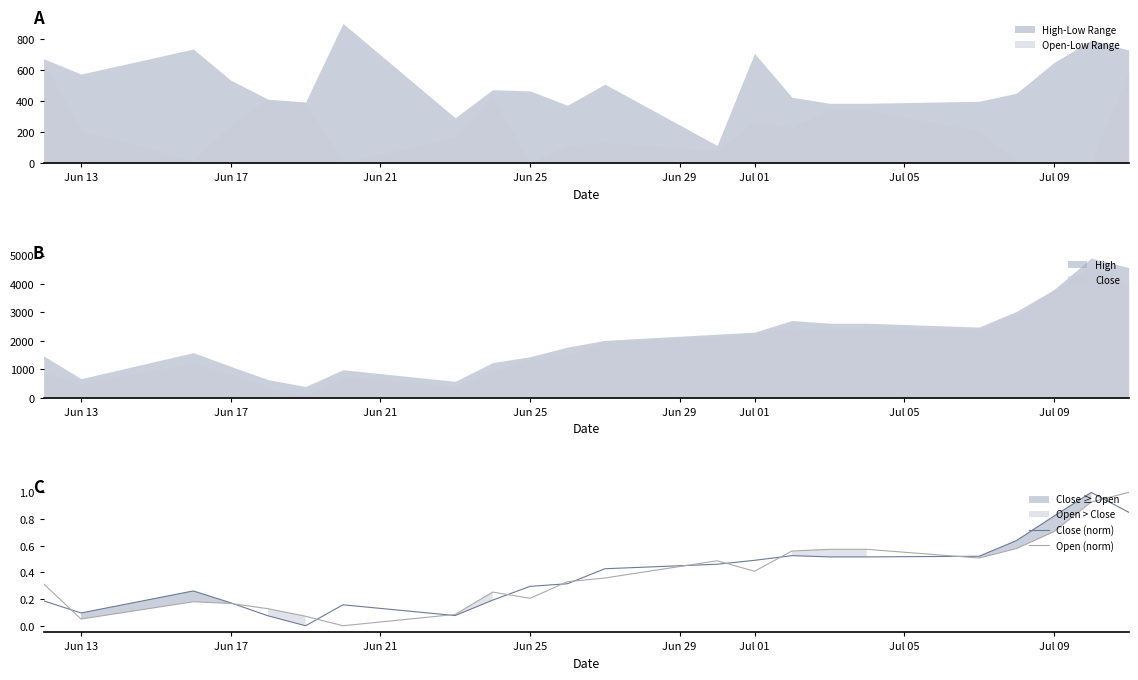

After their last crossing, which series has the higher values: Close (norm) or Open (norm)?

Open (norm)